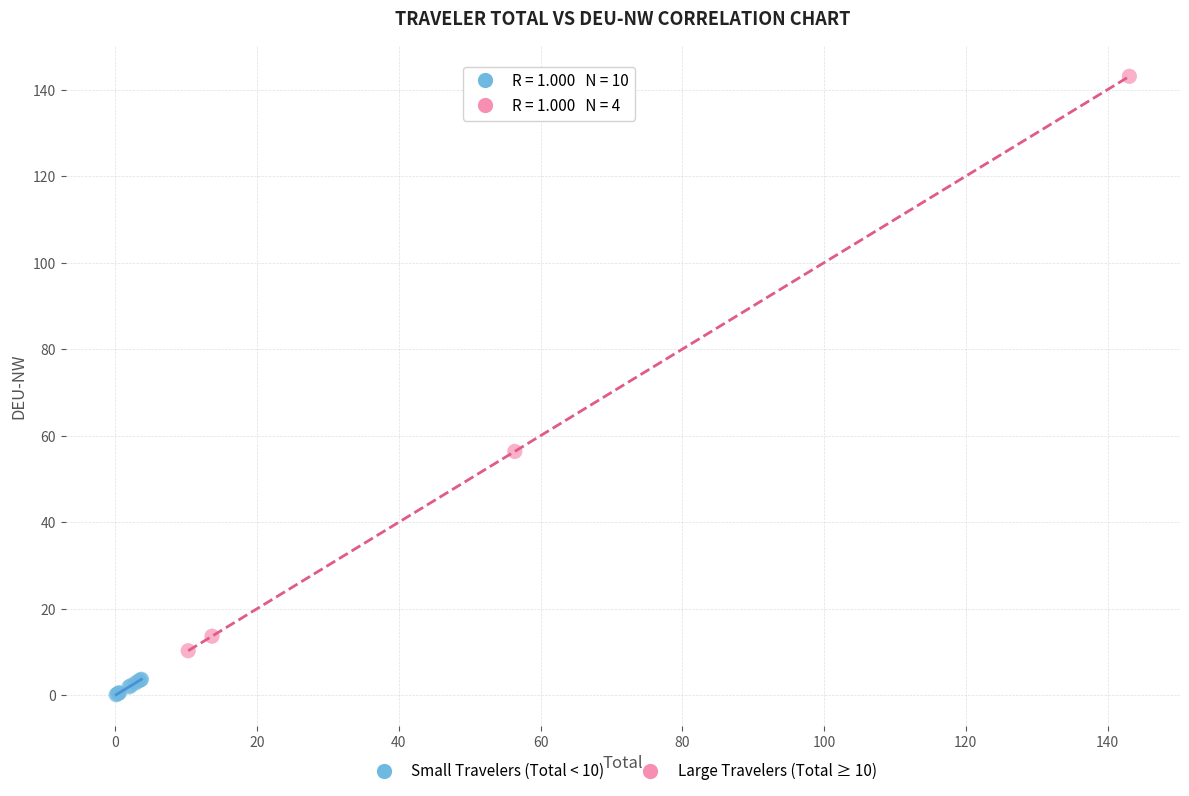

Which series has the largest Y range (max minus min)?

Large Travelers (Total ≥ 10)